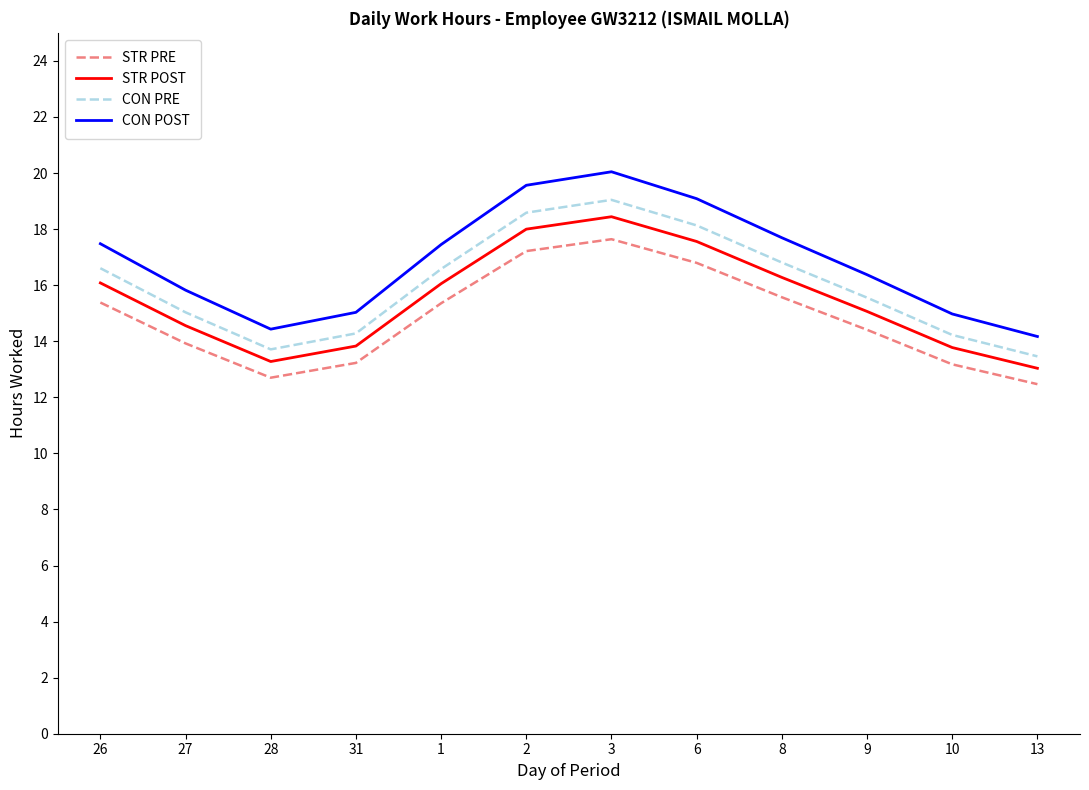

What position from the left is 1?

5